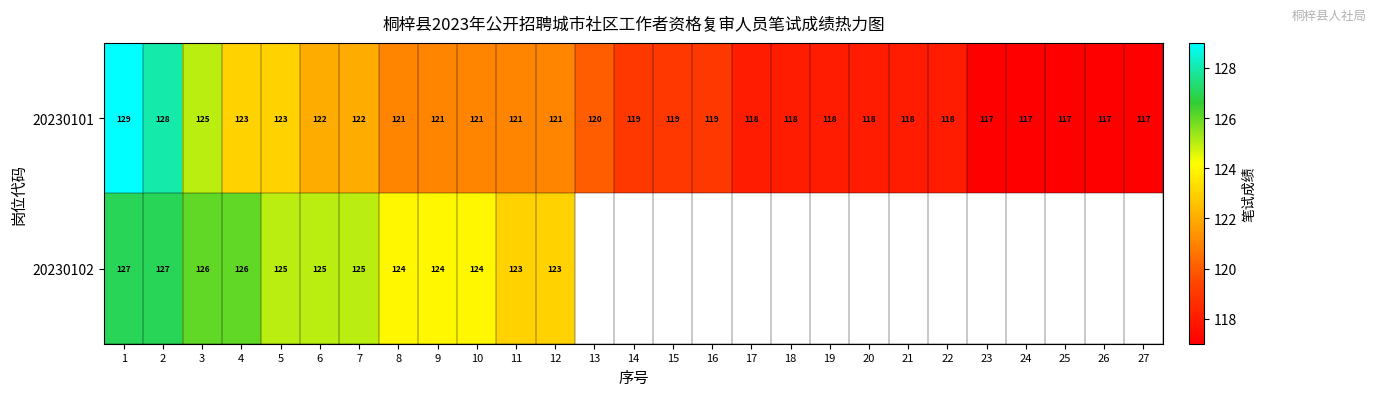

The 20230102 series shows 127 at 2. True or false?

True